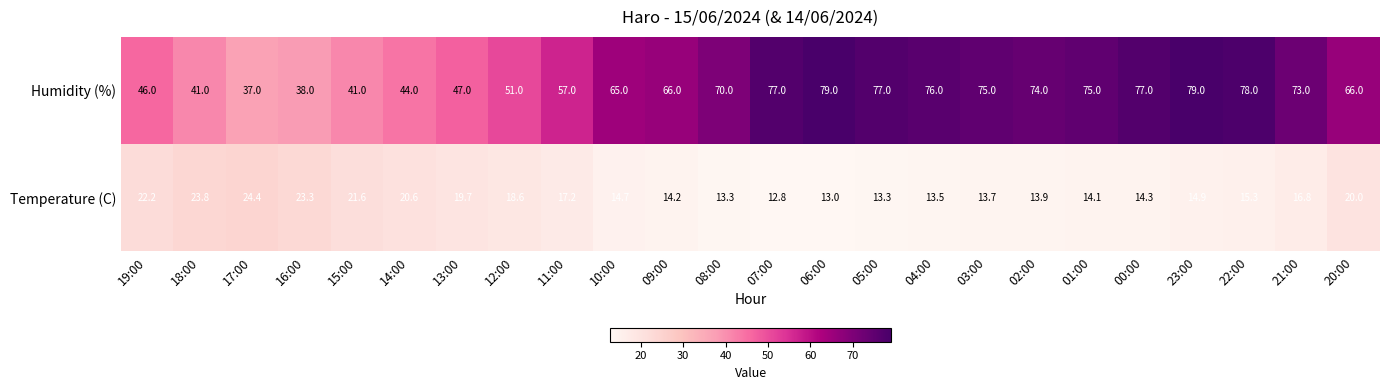

What is the approximate value of Temperature (C) at 20:00?

20.0